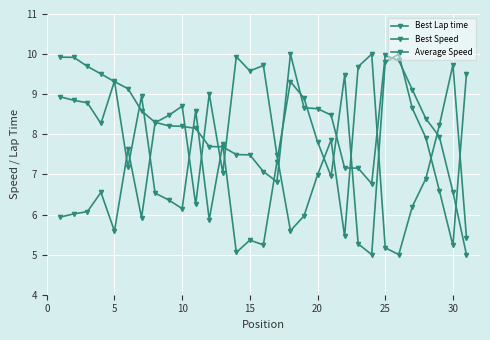

How many categories are shown in the chart?

31